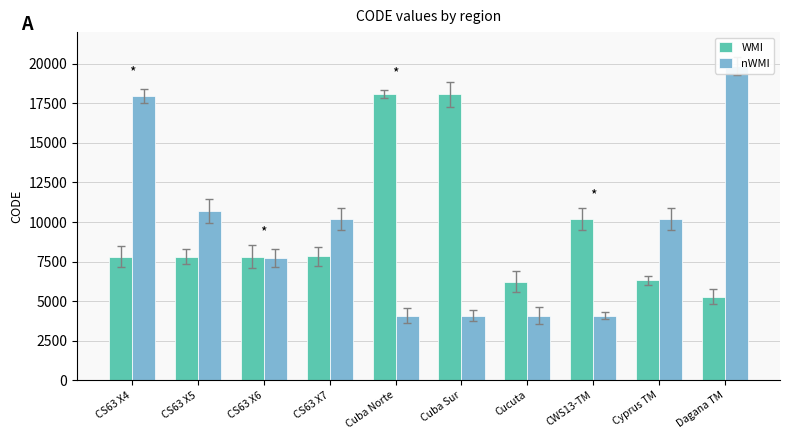

At how many categories does at least one series exceed 11028?

4